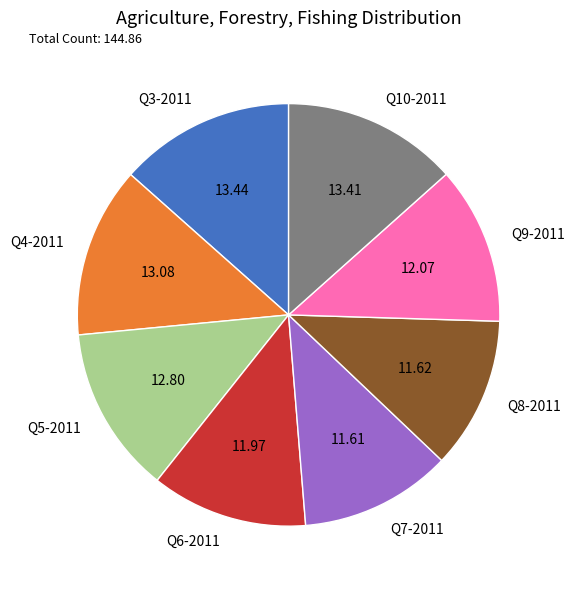

What is the ratio of the value at Q3-2011 to the value at Q10-2011?

1.0